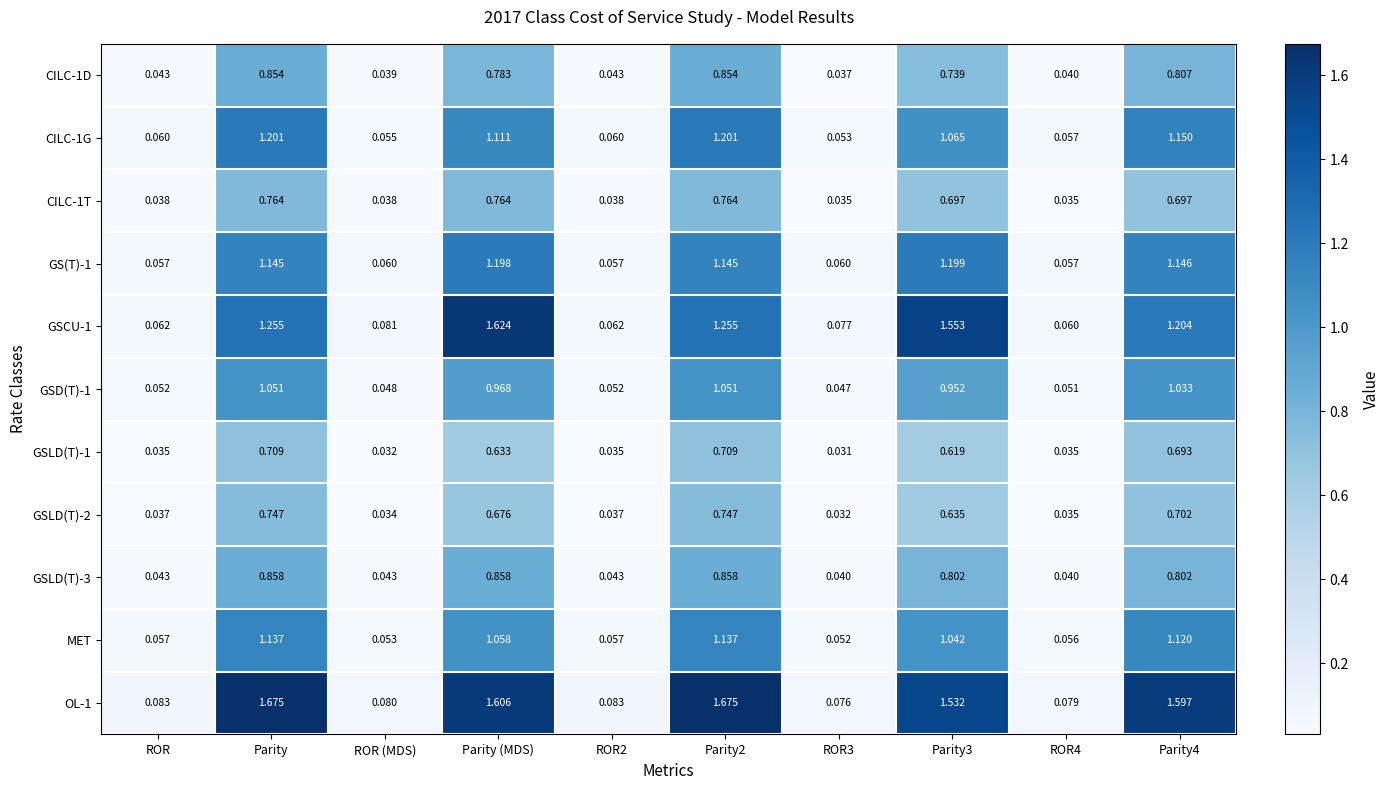

Is the value of GS(T)-1 at ROR3 greater than the value of CILC-1D at ROR3?

Yes